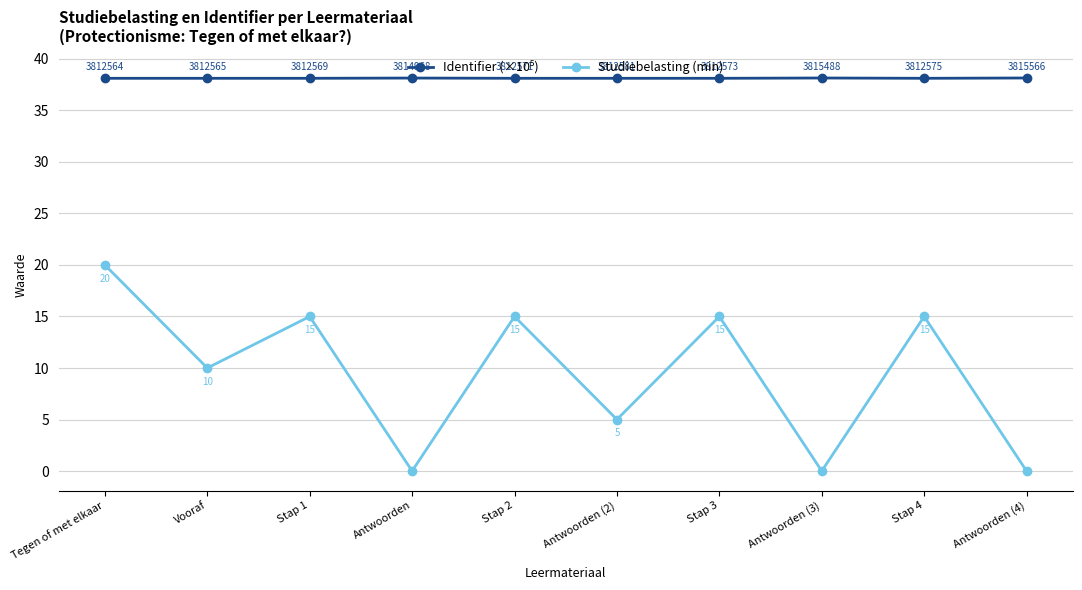

What is the label of the 10th point from the left?

Antwoorden (4)